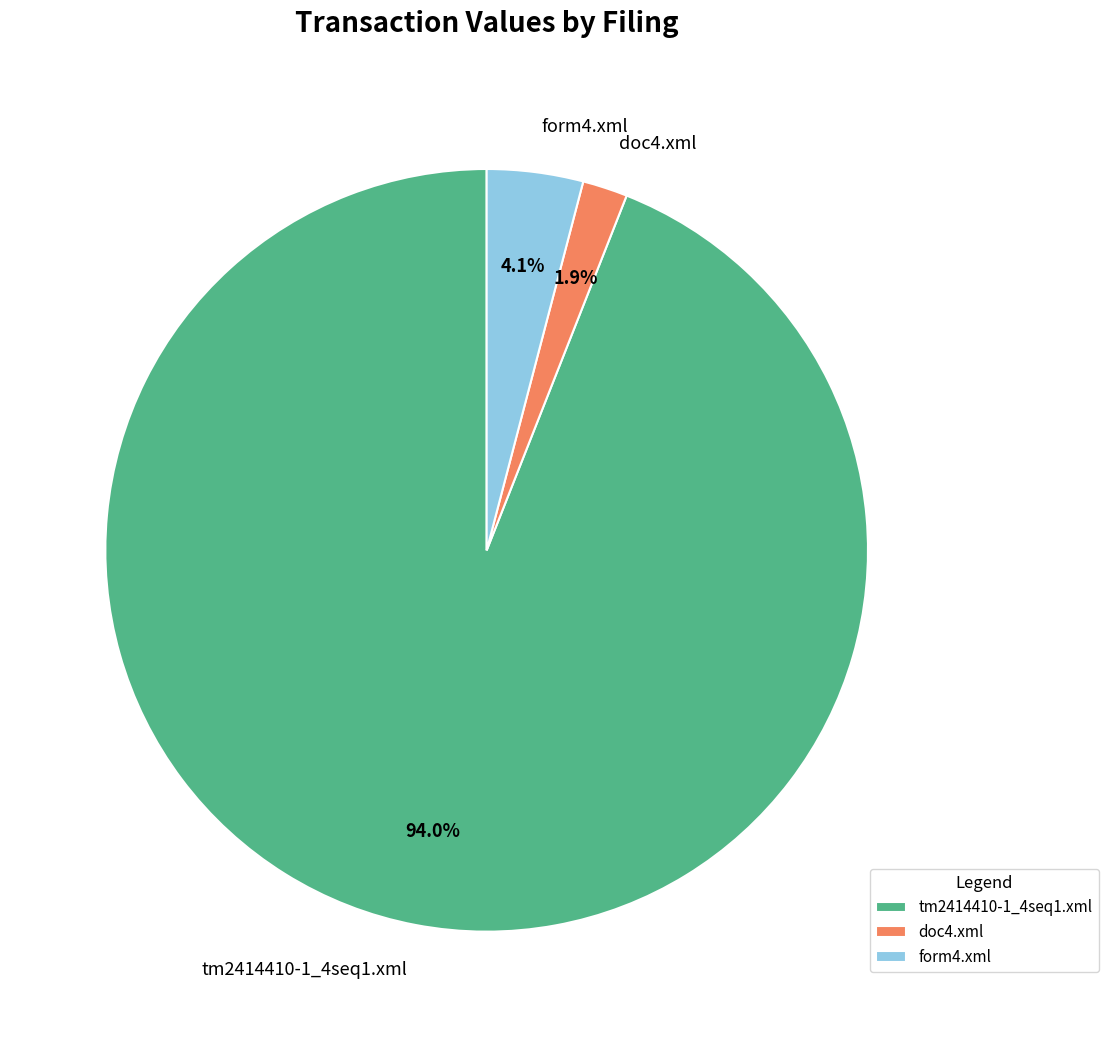

What is the largest slice in the pie chart?

tm2414410-1_4seq1.xml